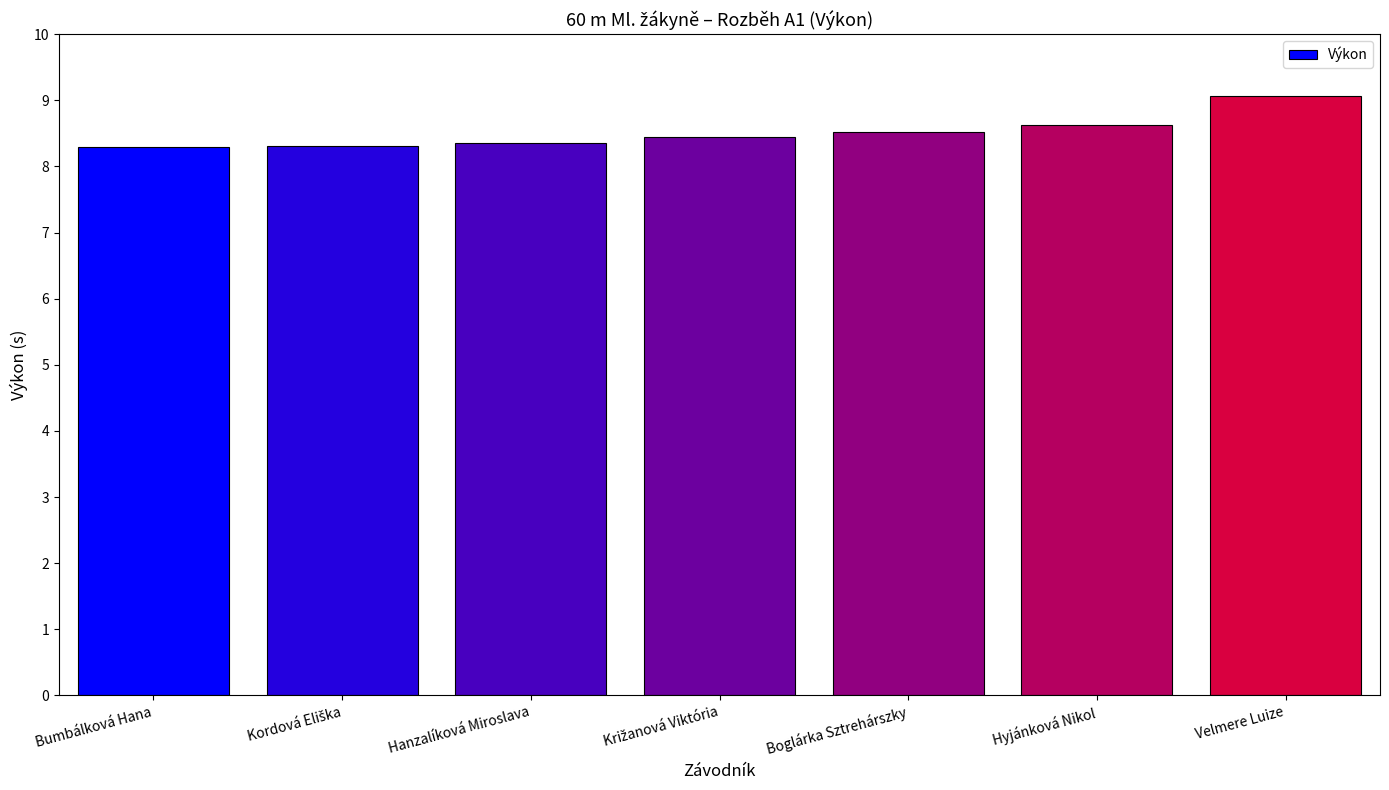

Approximately how many times larger is the value at Hanzalíková Miroslava compared to Velmere Luize?

0.9